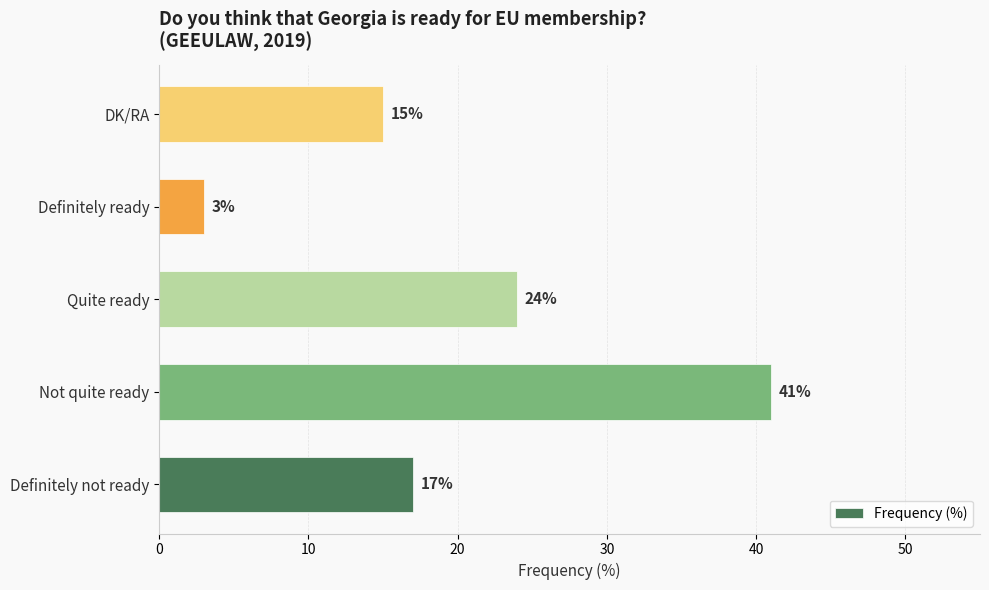

True or false: the data shows 16 at Quite ready.

False